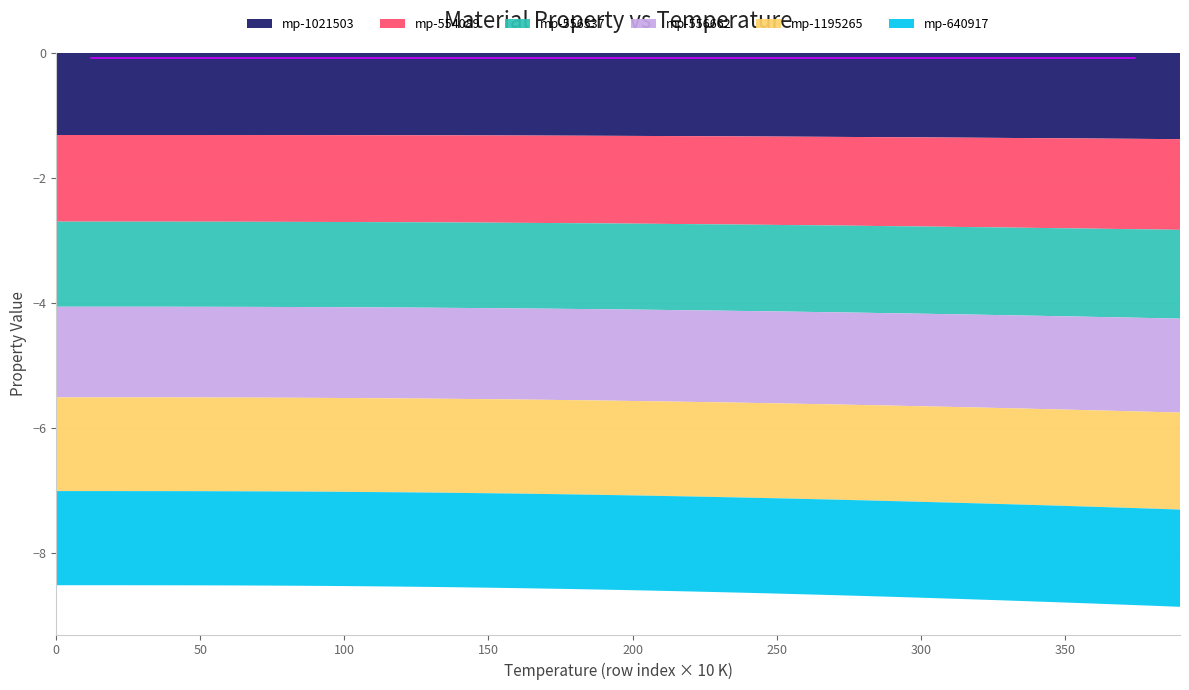

Reading right to left, extract all data points from this chart.

mp-1021503: 390=-1.4	380=-1.4	370=-1.4	360=-1.4	350=-1.4	340=-1.4	330=-1.4	320=-1.4	310=-1.4	300=-1.4	290=-1.3	280=-1.3	270=-1.3	260=-1.3	250=-1.3	240=-1.3	230=-1.3	220=-1.3	210=-1.3	200=-1.3	190=-1.3	180=-1.3	170=-1.3	160=-1.3	150=-1.3	140=-1.3	130=-1.3	120=-1.3	110=-1.3	100=-1.3	90=-1.3	80=-1.3	70=-1.3	60=-1.3	50=-1.3	40=-1.3	30=-1.3	20=-1.3	10=-1.3	0=-1.3
mp-554089: 390=-1.5	380=-1.4	370=-1.4	360=-1.4	350=-1.4	340=-1.4	330=-1.4	320=-1.4	310=-1.4	300=-1.4	290=-1.4	280=-1.4	270=-1.4	260=-1.4	250=-1.4	240=-1.4	230=-1.4	220=-1.4	210=-1.4	200=-1.4	190=-1.4	180=-1.4	170=-1.4	160=-1.4	150=-1.4	140=-1.4	130=-1.4	120=-1.4	110=-1.4	100=-1.4	90=-1.4	80=-1.4	70=-1.4	60=-1.4	50=-1.4	40=-1.4	30=-1.4	20=-1.4	10=-1.4	0=-1.4
mp-556537: 390=-1.4	380=-1.4	370=-1.4	360=-1.4	350=-1.4	340=-1.4	330=-1.4	320=-1.4	310=-1.4	300=-1.4	290=-1.4	280=-1.4	270=-1.4	260=-1.4	250=-1.4	240=-1.4	230=-1.4	220=-1.4	210=-1.4	200=-1.4	190=-1.4	180=-1.4	170=-1.4	160=-1.4	150=-1.4	140=-1.4	130=-1.4	120=-1.4	110=-1.4	100=-1.4	90=-1.4	80=-1.4	70=-1.4	60=-1.4	50=-1.4	40=-1.4	30=-1.4	20=-1.4	10=-1.4	0=-1.4
mp-556662: 390=-1.5	380=-1.5	370=-1.5	360=-1.5	350=-1.5	340=-1.5	330=-1.5	320=-1.5	310=-1.5	300=-1.5	290=-1.5	280=-1.5	270=-1.5	260=-1.5	250=-1.5	240=-1.5	230=-1.5	220=-1.5	210=-1.5	200=-1.5	190=-1.5	180=-1.5	170=-1.5	160=-1.5	150=-1.5	140=-1.5	130=-1.5	120=-1.5	110=-1.5	100=-1.5	90=-1.5	80=-1.5	70=-1.5	60=-1.5	50=-1.5	40=-1.5	30=-1.5	20=-1.5	10=-1.5	0=-1.5
mp-1195265: 390=-1.6	380=-1.6	370=-1.5	360=-1.5	350=-1.5	340=-1.5	330=-1.5	320=-1.5	310=-1.5	300=-1.5	290=-1.5	280=-1.5	270=-1.5	260=-1.5	250=-1.5	240=-1.5	230=-1.5	220=-1.5	210=-1.5	200=-1.5	190=-1.5	180=-1.5	170=-1.5	160=-1.5	150=-1.5	140=-1.5	130=-1.5	120=-1.5	110=-1.5	100=-1.5	90=-1.5	80=-1.5	70=-1.5	60=-1.5	50=-1.5	40=-1.5	30=-1.5	20=-1.5	10=-1.5	0=-1.5
mp-640917: 390=-1.6	380=-1.6	370=-1.6	360=-1.5	350=-1.5	340=-1.5	330=-1.5	320=-1.5	310=-1.5	300=-1.5	290=-1.5	280=-1.5	270=-1.5	260=-1.5	250=-1.5	240=-1.5	230=-1.5	220=-1.5	210=-1.5	200=-1.5	190=-1.5	180=-1.5	170=-1.5	160=-1.5	150=-1.5	140=-1.5	130=-1.5	120=-1.5	110=-1.5	100=-1.5	90=-1.5	80=-1.5	70=-1.5	60=-1.5	50=-1.5	40=-1.5	30=-1.5	20=-1.5	10=-1.5	0=-1.5